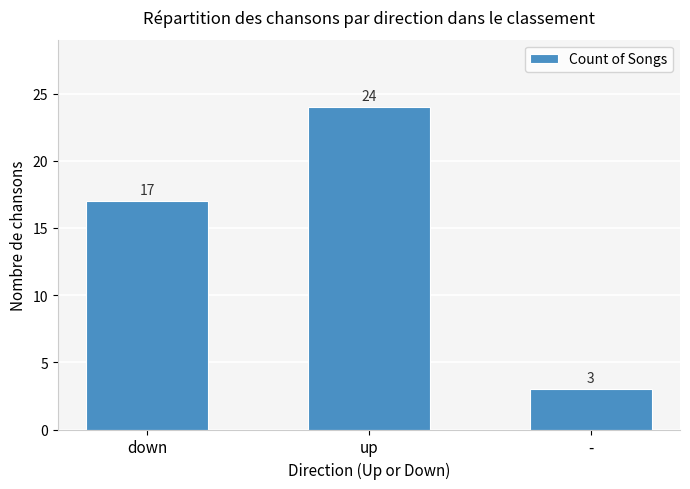

Reading left to right, what are all the values shown in this chart?

down=17	up=24	-=3